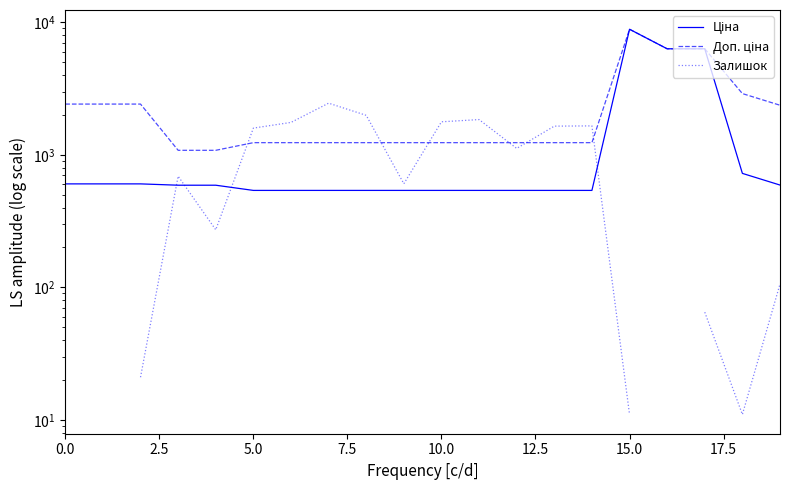

True or false: Залишок has a value of 605.0 at 9.

True